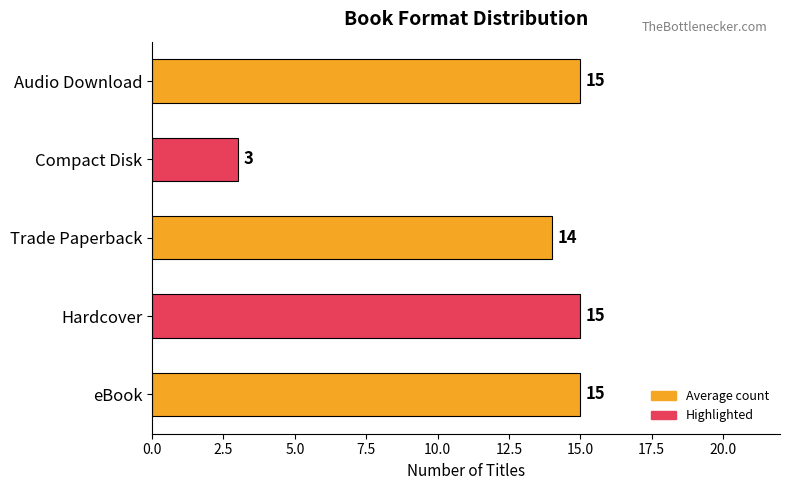

At which label is the value closest to 9?

Trade Paperback